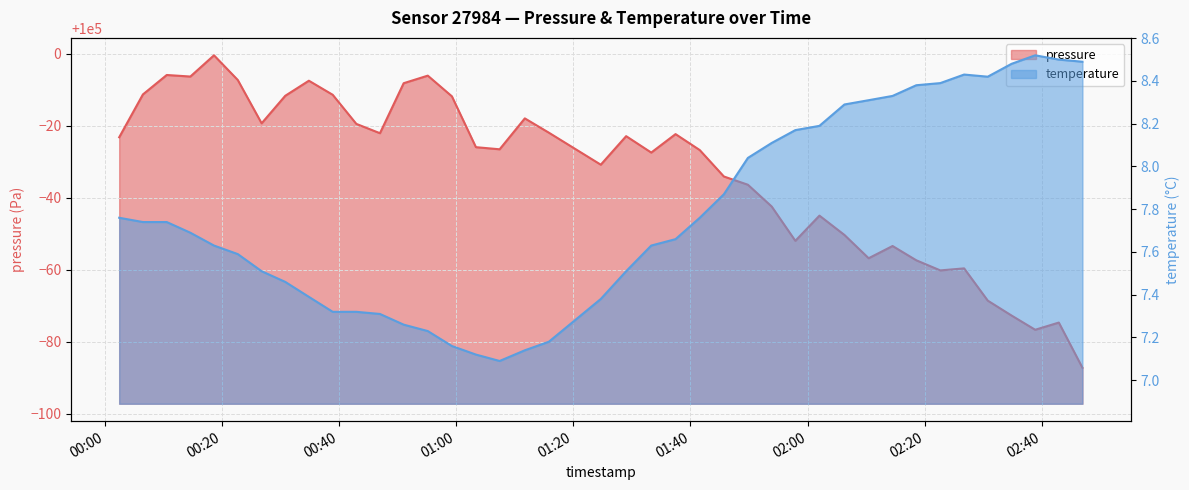

Between 2022-10-13T01:49:49 and 2022-10-13T02:26:44, which is larger?

2022-10-13T01:49:49